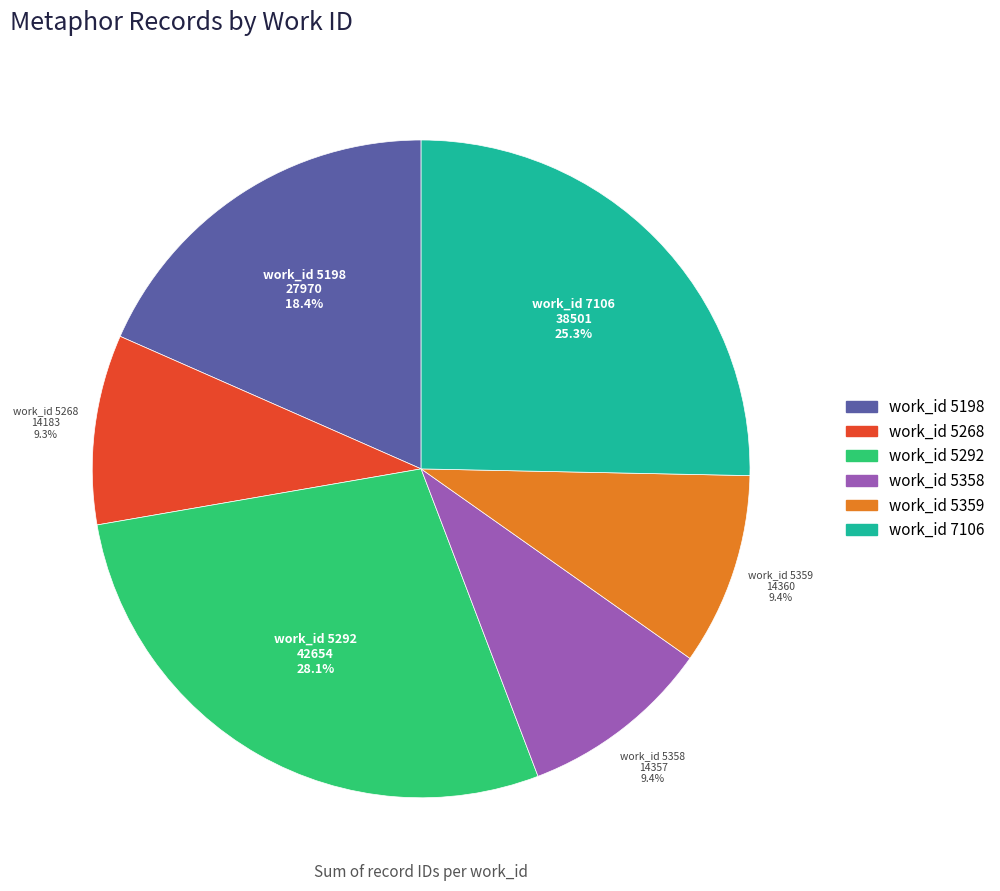

How many segments does this pie chart have?

6